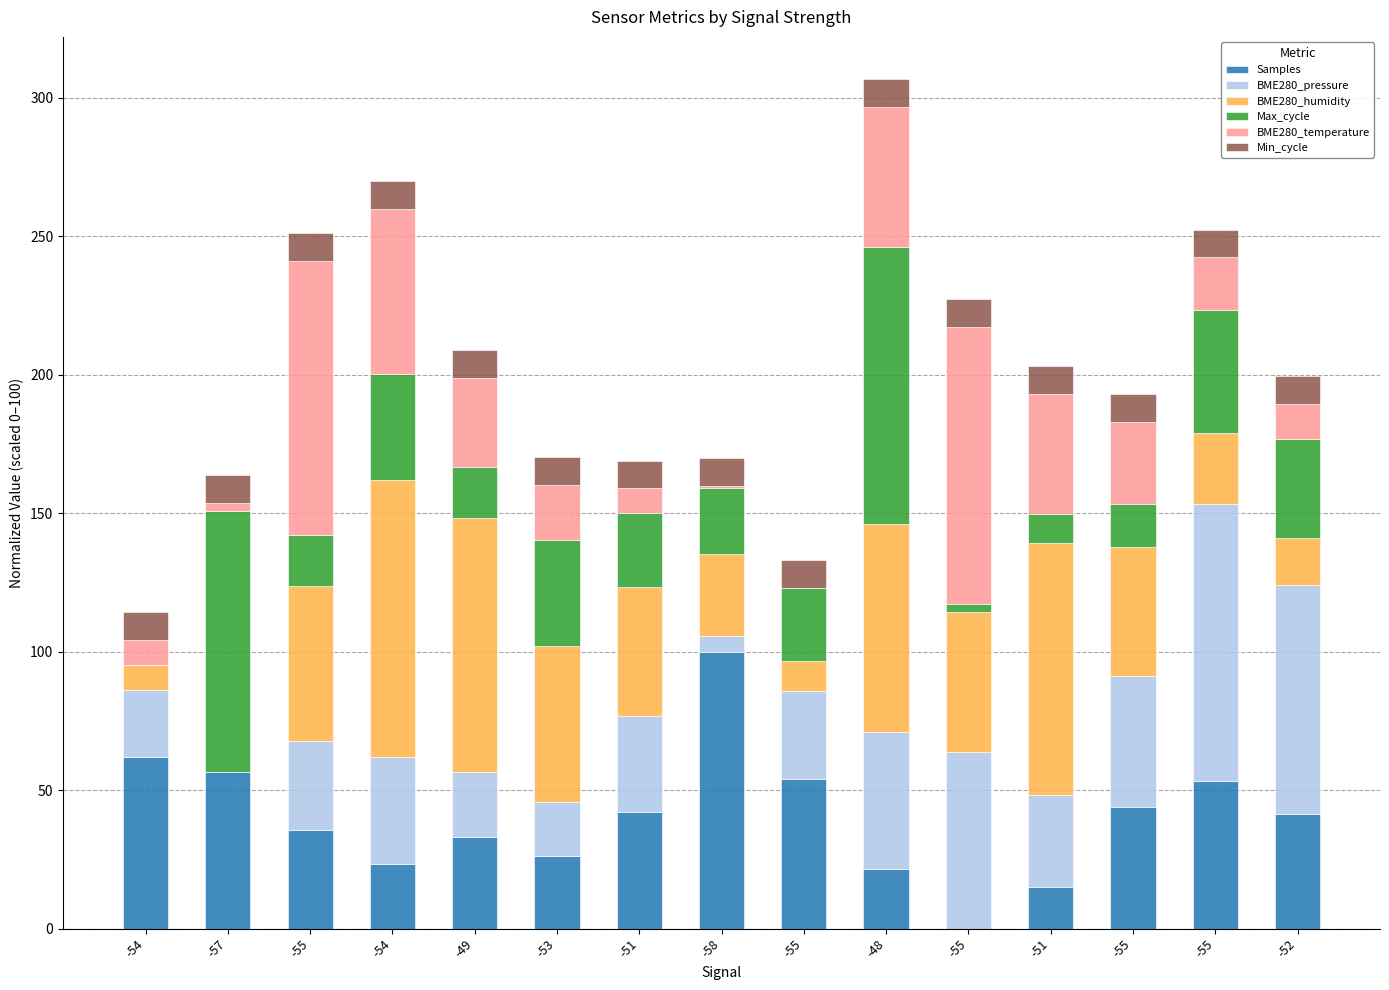

Which series has the largest total across all categories?

BME280_humidity